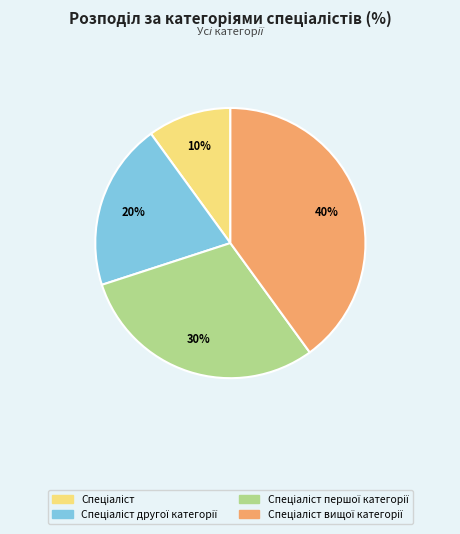

To the nearest percent, what is the average slice percentage?

25%